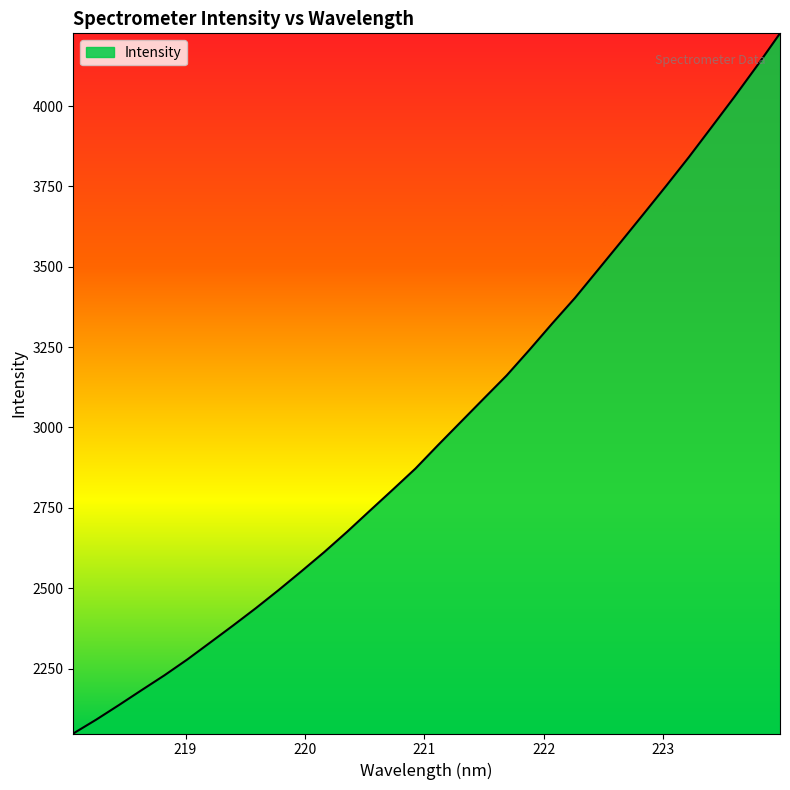

What is the smallest value displayed?

2047.8